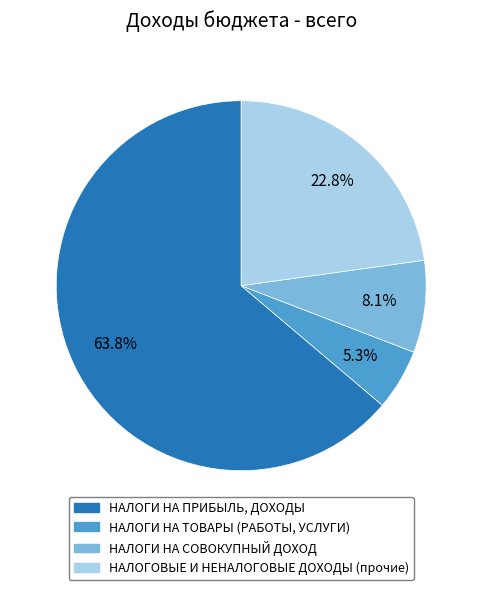

Which has a higher value, НАЛОГИ НА СОВОКУПНЫЙ ДОХОД or НАЛОГИ НА ПРИБЫЛЬ, ДОХОДЫ?

НАЛОГИ НА ПРИБЫЛЬ, ДОХОДЫ